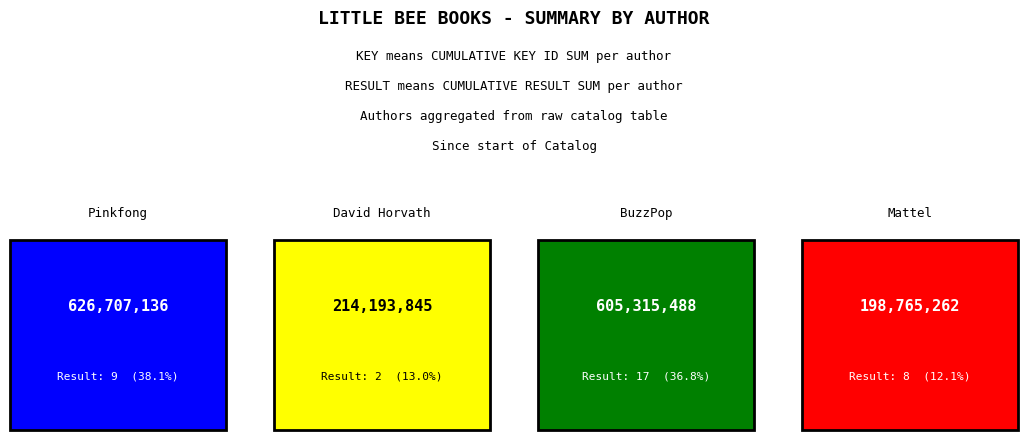

True or false: Key has a value of 354538495 at Pinkfong.

False